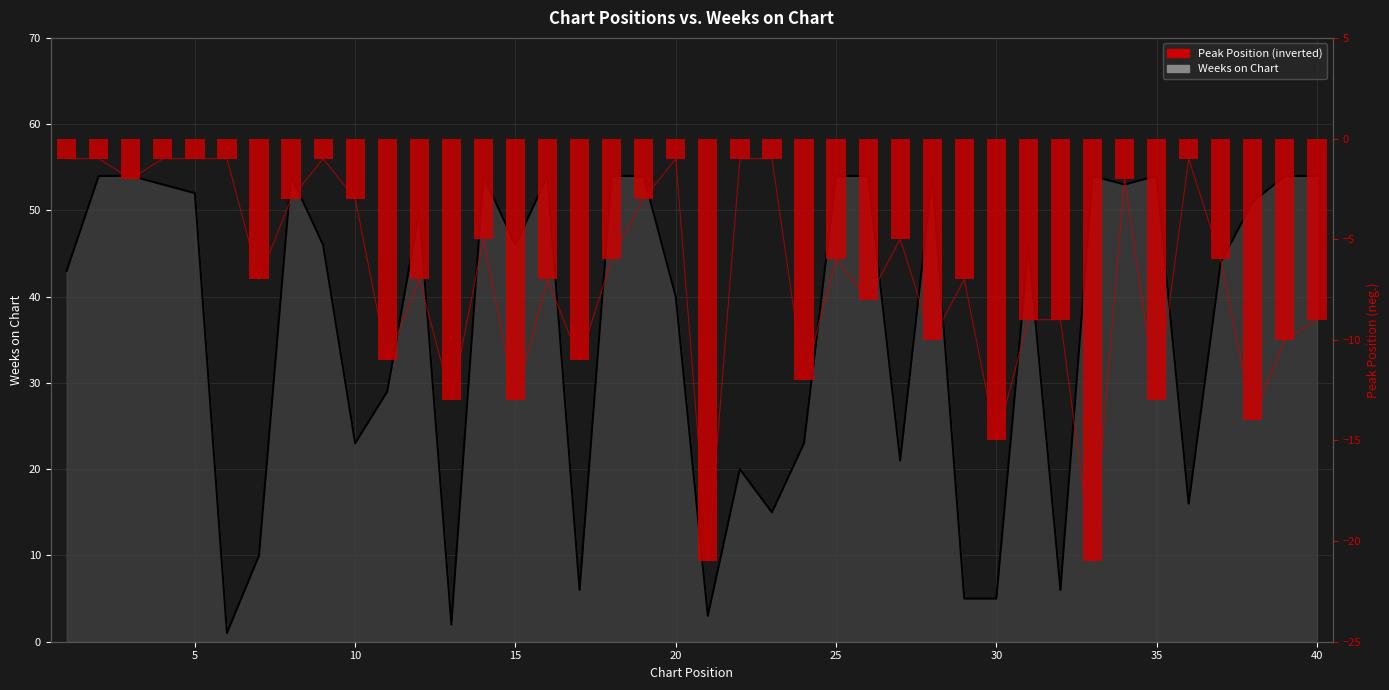

Is the value of Weeks on Chart at 38 greater than the value of Peak Position (inverted) at 25?

Yes